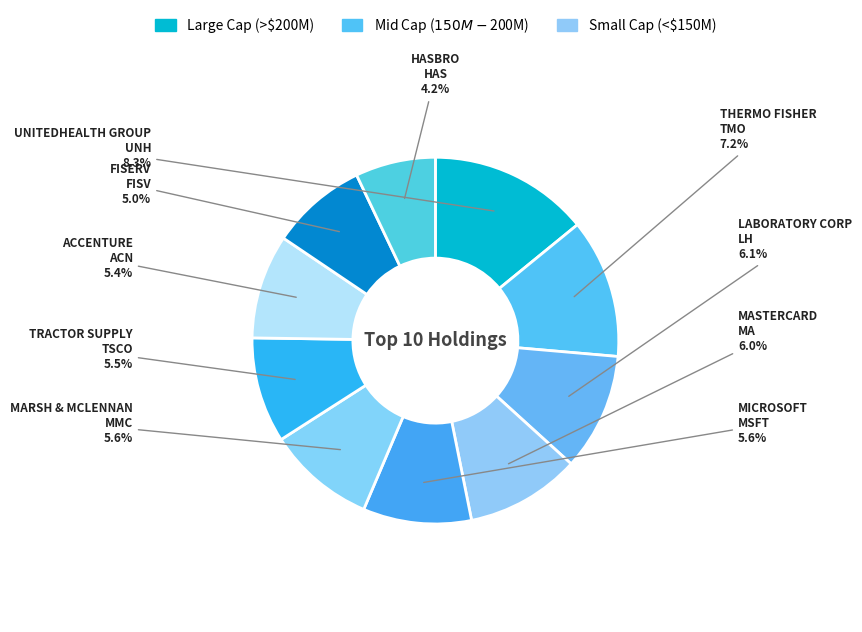

Is it true that FISV is 1% of the pie?

False